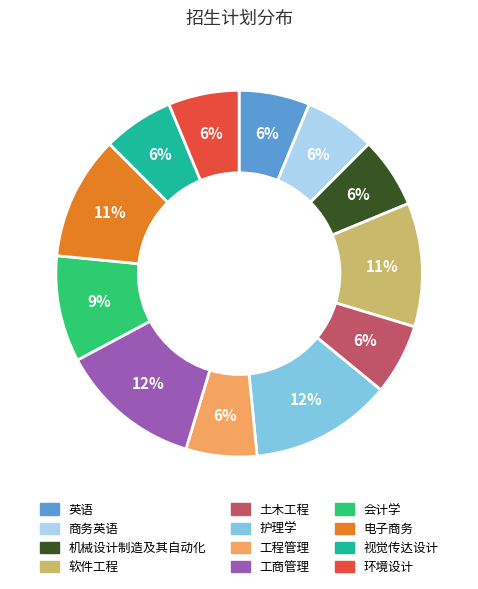

How many slices are in this pie chart?

12